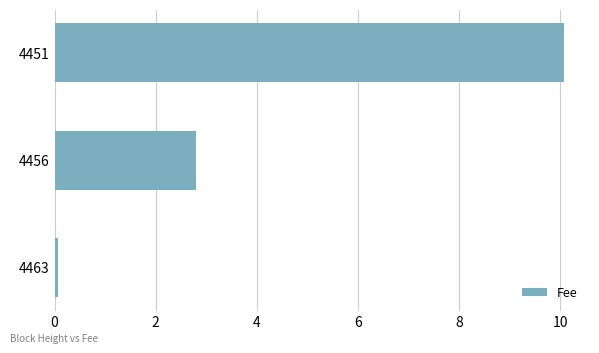

Rank the categories by value from lowest to highest.

4463, 4456, 4451